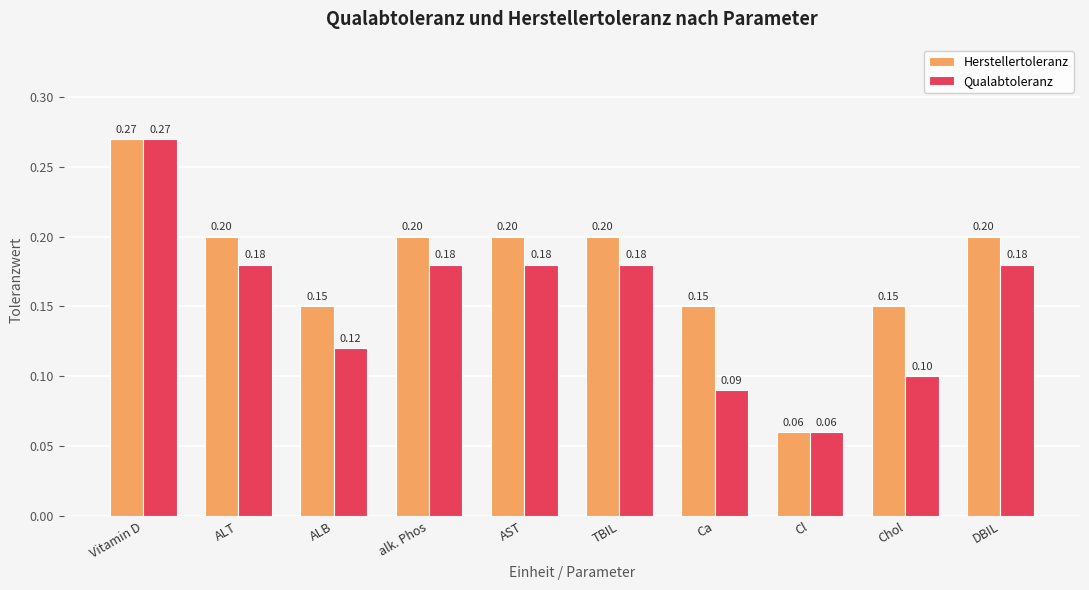

List the series in order of their overall mean, highest first.

Herstellertoleranz, Qualabtoleranz